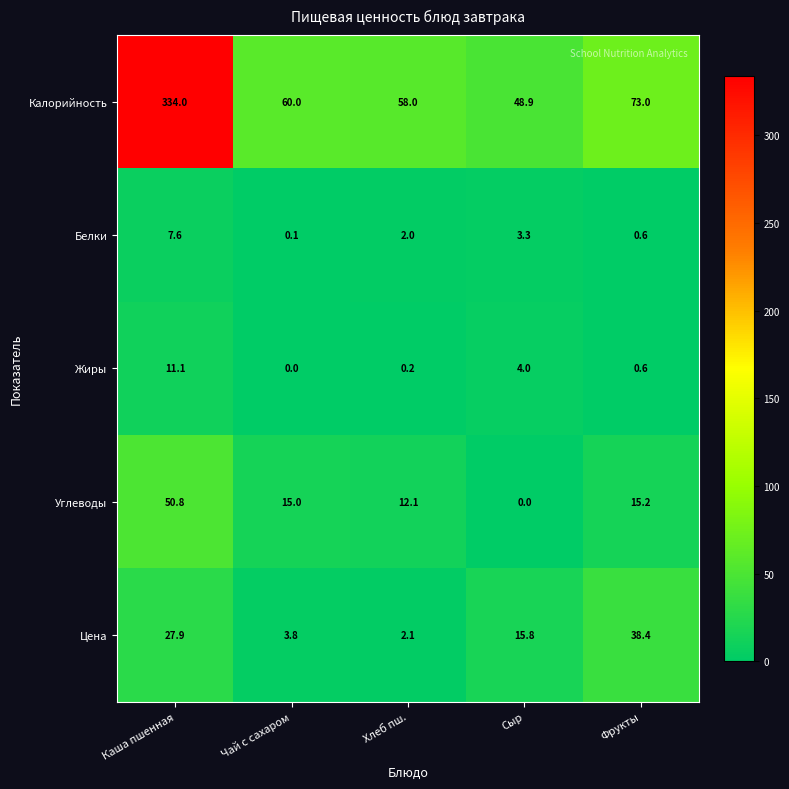

Rank the series at Хлеб пш. from lowest to highest value.

Жиры, Белки, Цена, Углеводы, Калорийность